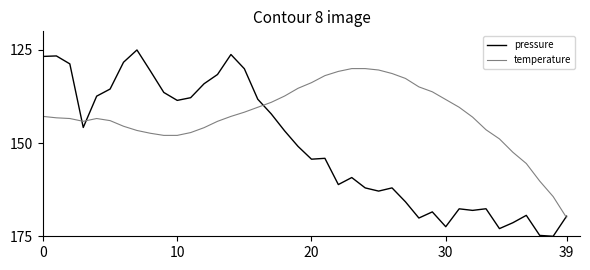

True or false: pressure and temperature intersect in this chart.

True